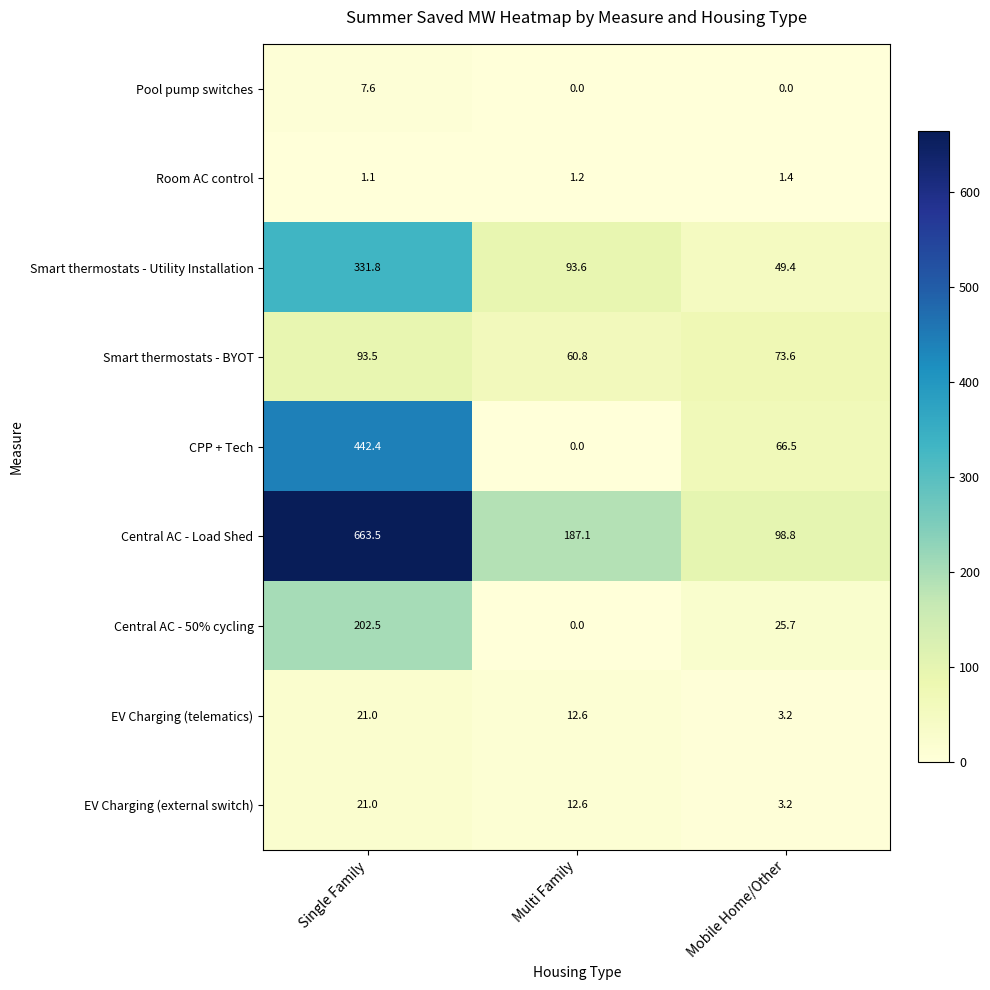

At which category is the sum across all series the highest?

Single Family